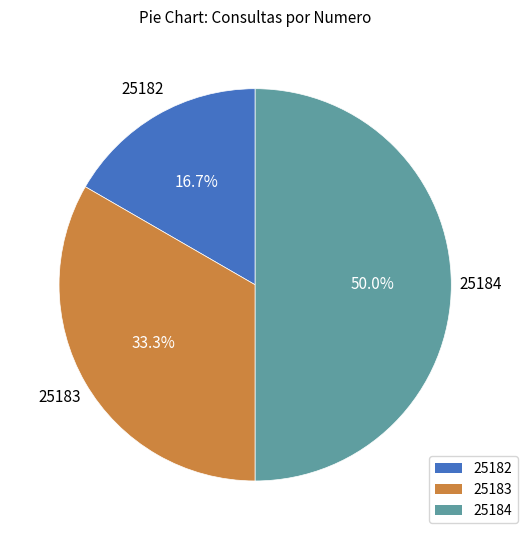

Is it true that 25182 is 8% of the pie?

False